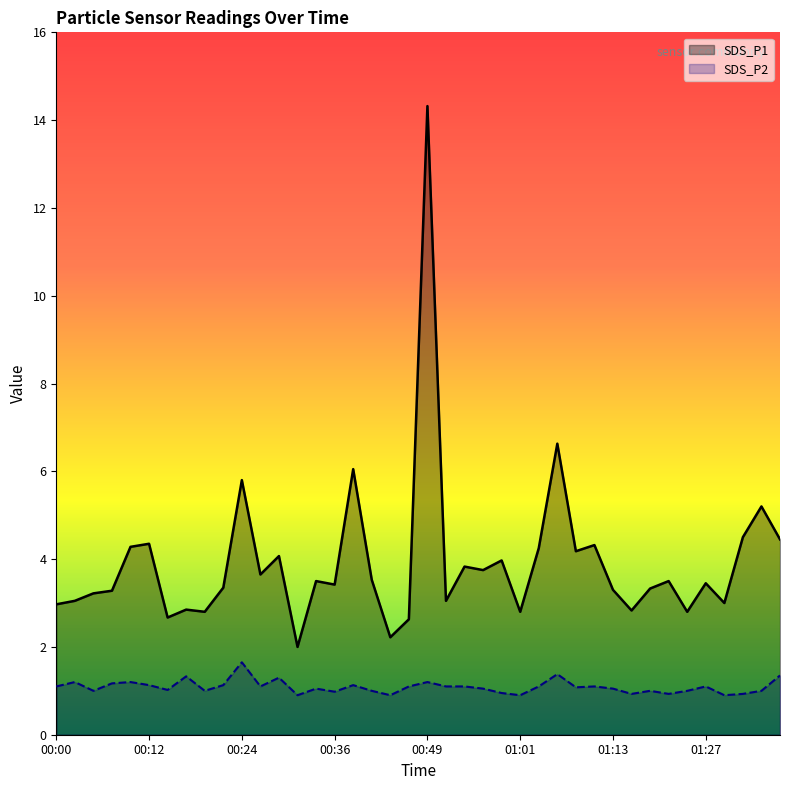

Reading left to right, extract all data points from this chart.

SDS_P1: 3.0	3.0	3.2	3.3	4.3	4.3	2.7	2.9	2.8	3.4	5.8	3.6	4.1	2.0	3.5	3.4	6.0	3.5	2.2	2.6	14.3	3.0	3.8	3.8	4.0	2.8	4.2	6.6	4.2	4.3	3.3	2.8	3.3	3.5	2.8	3.5	3.0	4.5	5.2	4.5
SDS_P2: 1.1	1.2	1.0	1.2	1.2	1.1	1.0	1.3	1.0	1.1	1.6	1.1	1.3	0.9	1.1	1.0	1.1	1.0	0.9	1.1	1.2	1.1	1.1	1.1	0.9	0.9	1.1	1.4	1.1	1.1	1.1	0.9	1.0	0.9	1.0	1.1	0.9	0.9	1.0	1.4